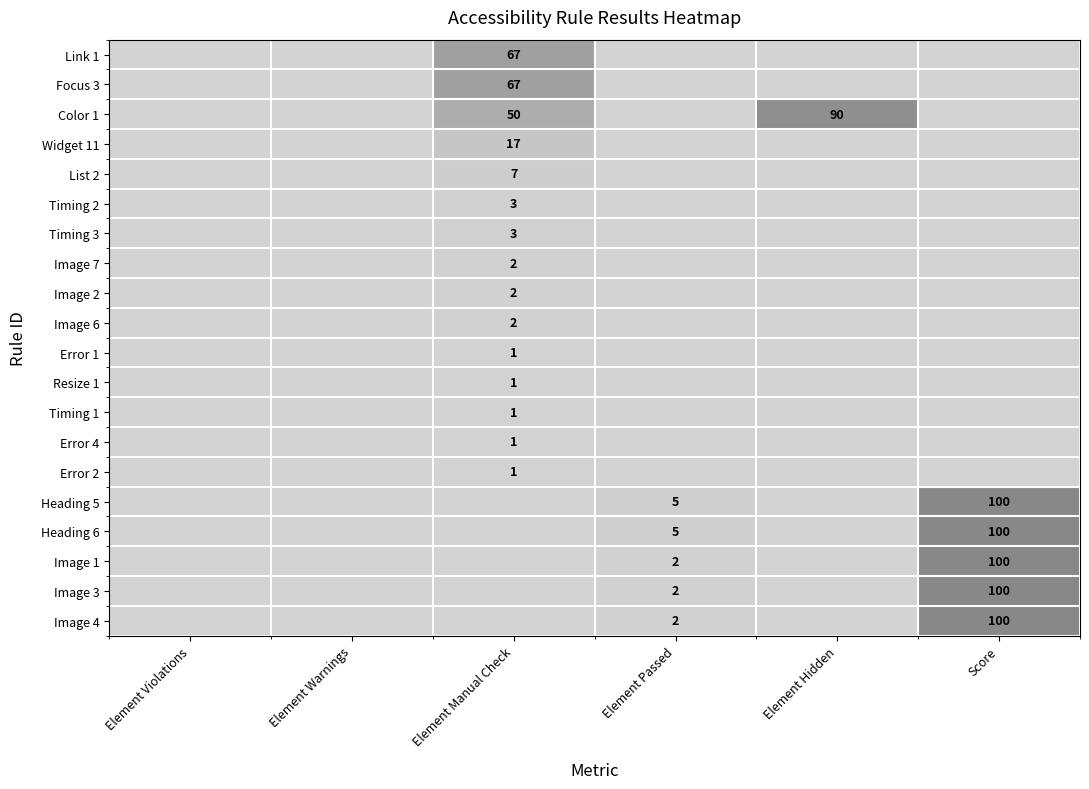

Between Element Hidden and Element Warnings, which is larger?

Element Hidden